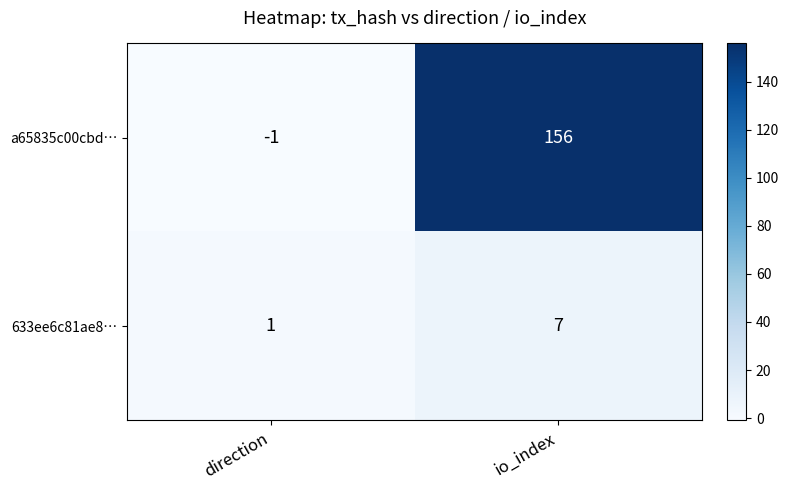

At direction, list the series in order from largest to smallest.

633ee6c81ae8…, a65835c00cbd…